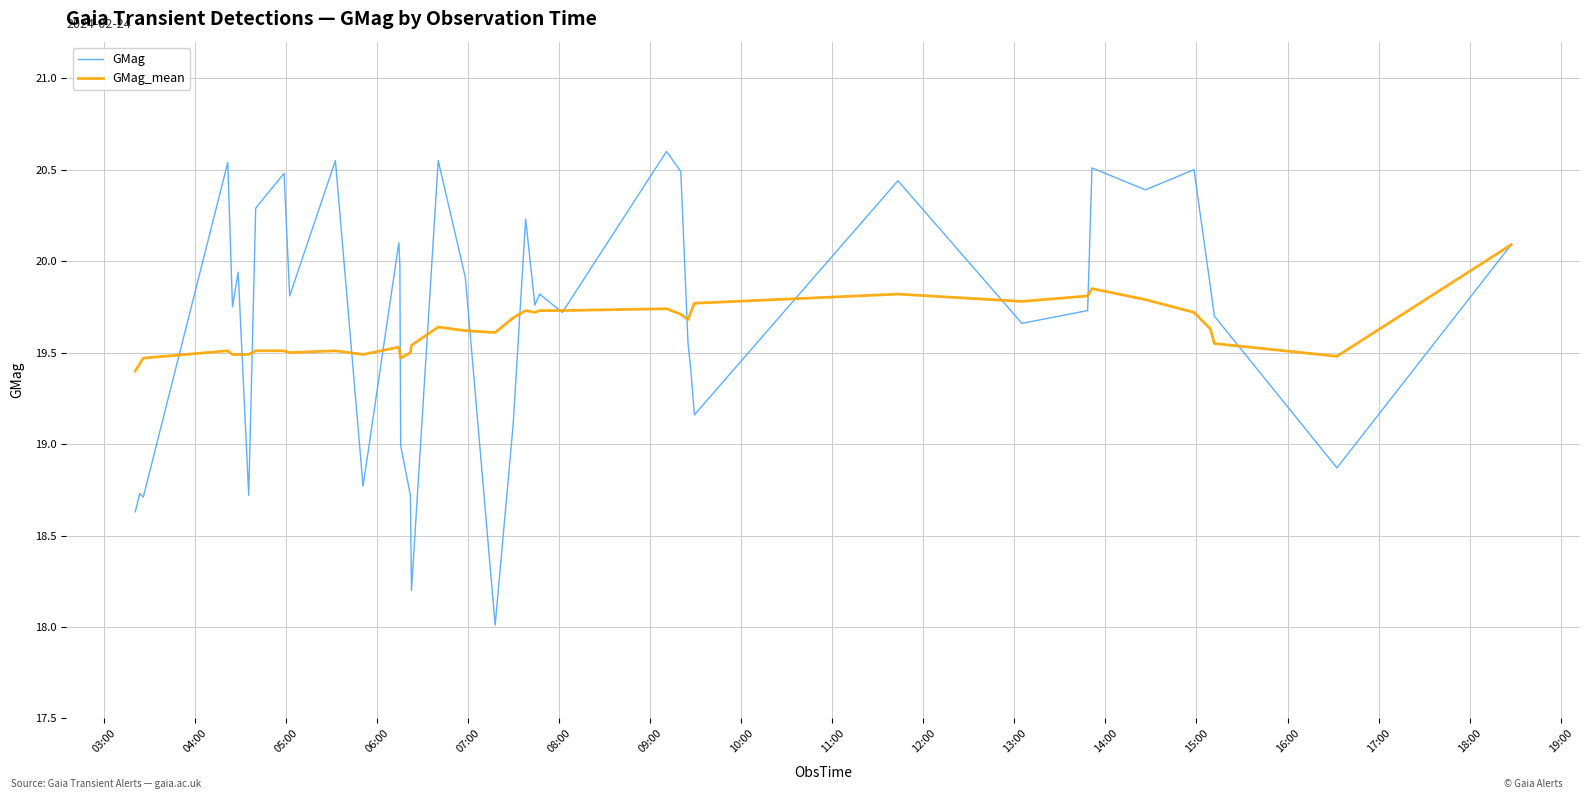

What is the difference between the second highest and second lowest values in the GMag series?

2.4